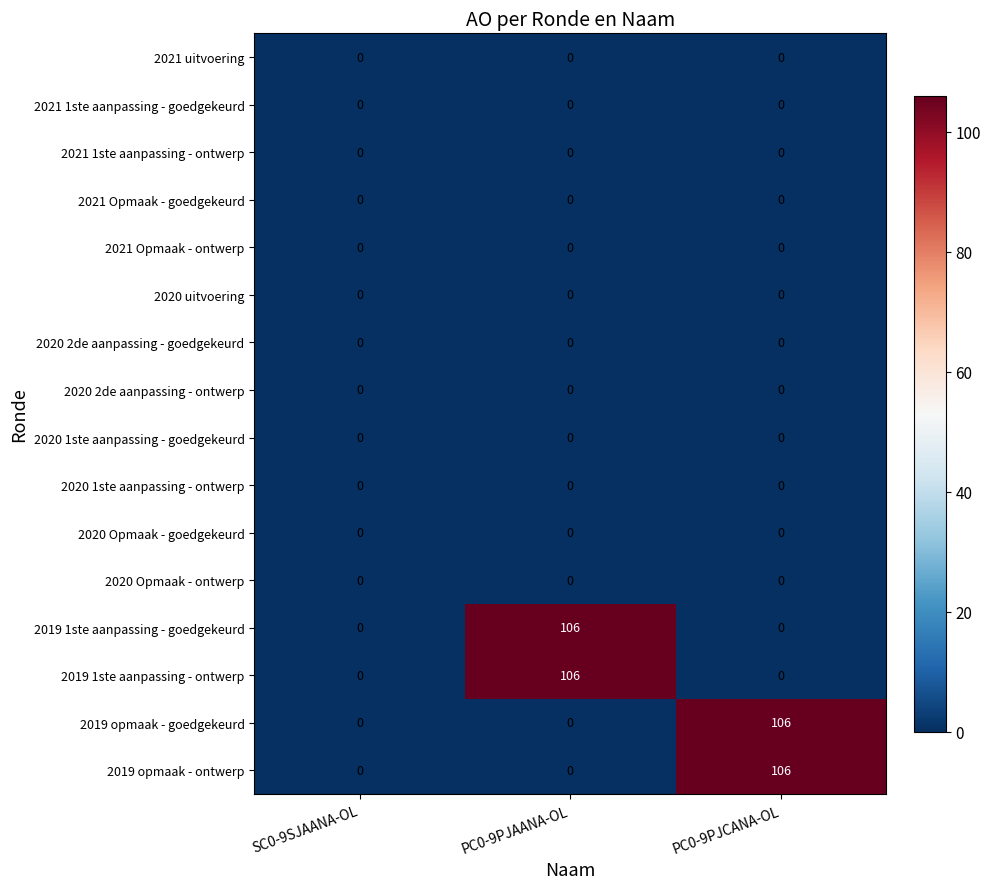

The 2020 Opmaak - ontwerp series shows 0 at SC0-9SJAANA-OL. True or false?

True